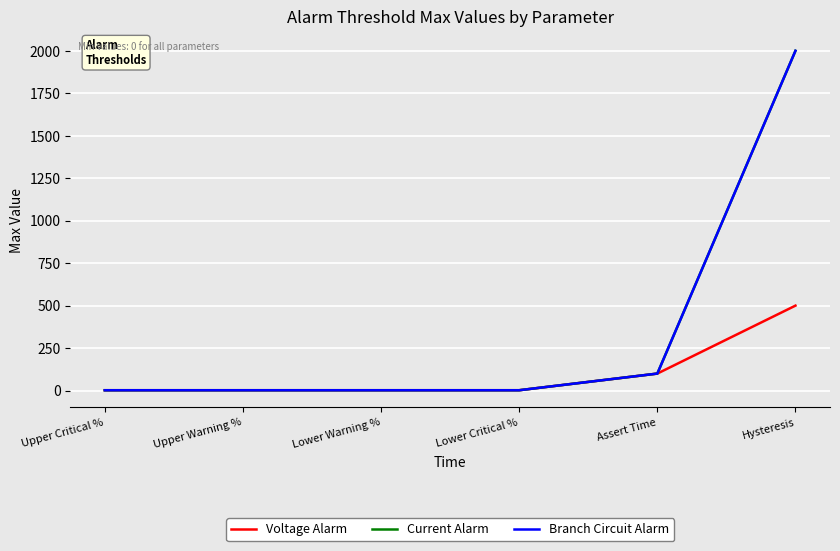

Reading right to left, list all the values displayed in this chart.

Voltage Alarm: Hysteresis=500	Assert Time=100	Lower Critical %=2	Lower Warning %=2	Upper Warning %=2	Upper Critical %=2
Current Alarm: Hysteresis=2000	Assert Time=100	Lower Critical %=2	Lower Warning %=2	Upper Warning %=2	Upper Critical %=2
Branch Circuit Alarm: Hysteresis=2000	Assert Time=100	Lower Critical %=2	Lower Warning %=2	Upper Warning %=2	Upper Critical %=2